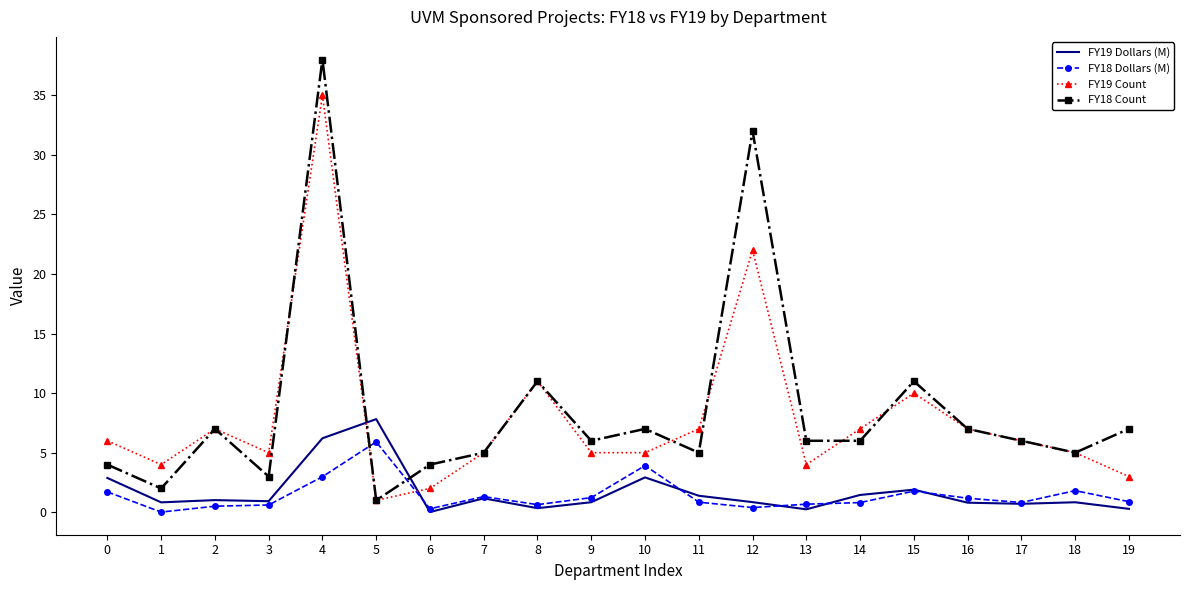

Between which two adjacent categories do FY18 Dollars (M) and FY18 Count first intersect?

4 and 5